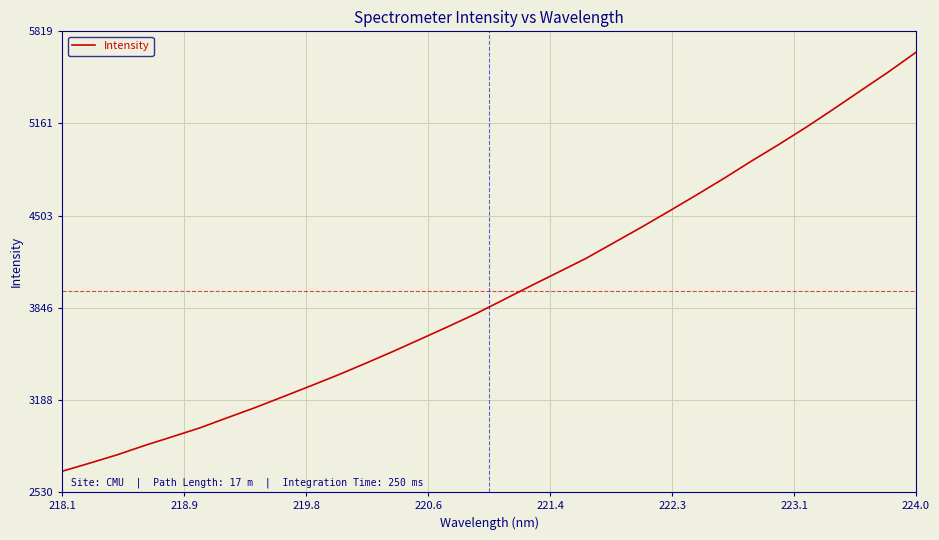

What is the difference between the maximum and minimum values?

2989.8